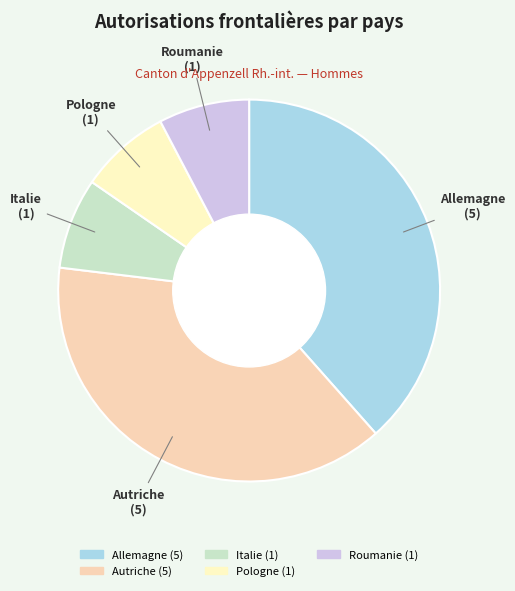

Is the sum of Pologne and Italie greater than half?

No